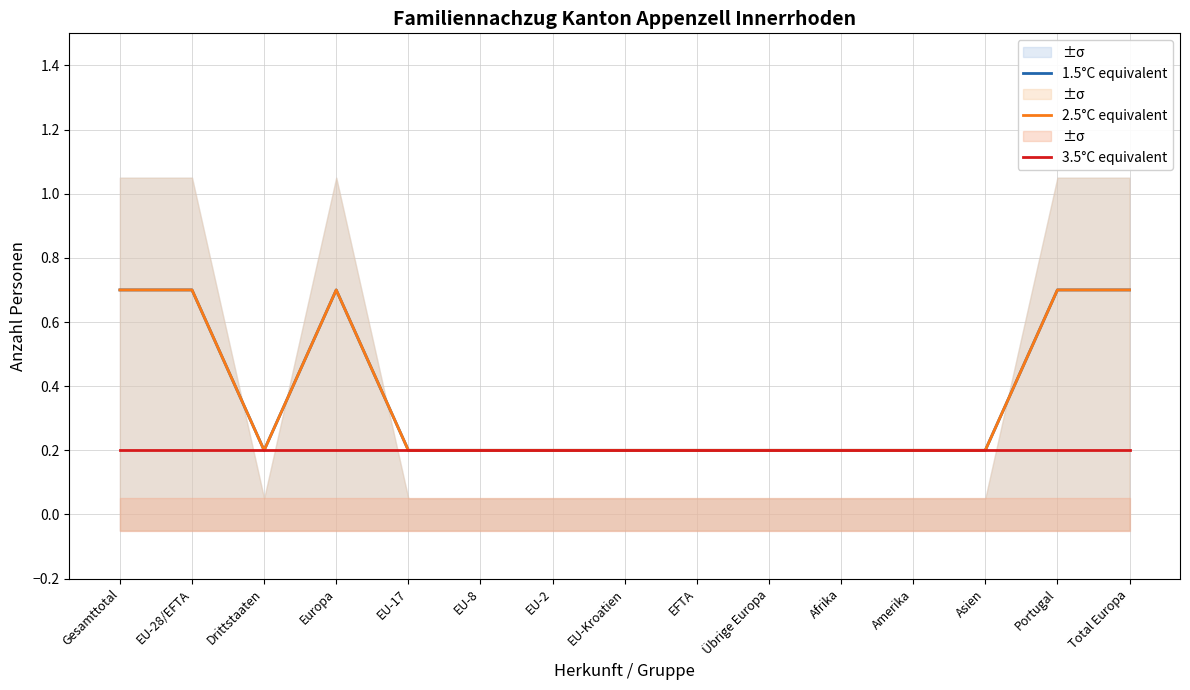

In 2.5°C equivalent, how many points are lower than both neighbors (excluding endpoints)?

1